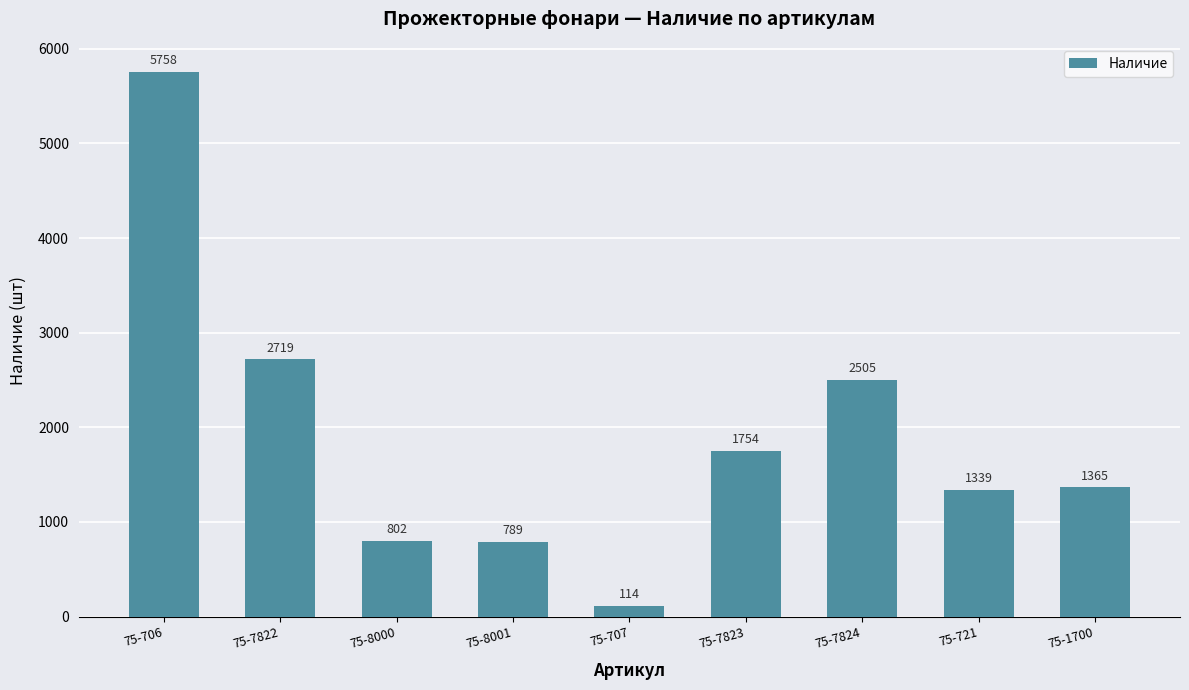

True or false: the data shows 114 at 75-707.

True